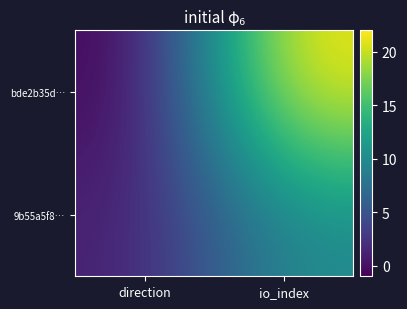

Count the number of categories in the chart.

2